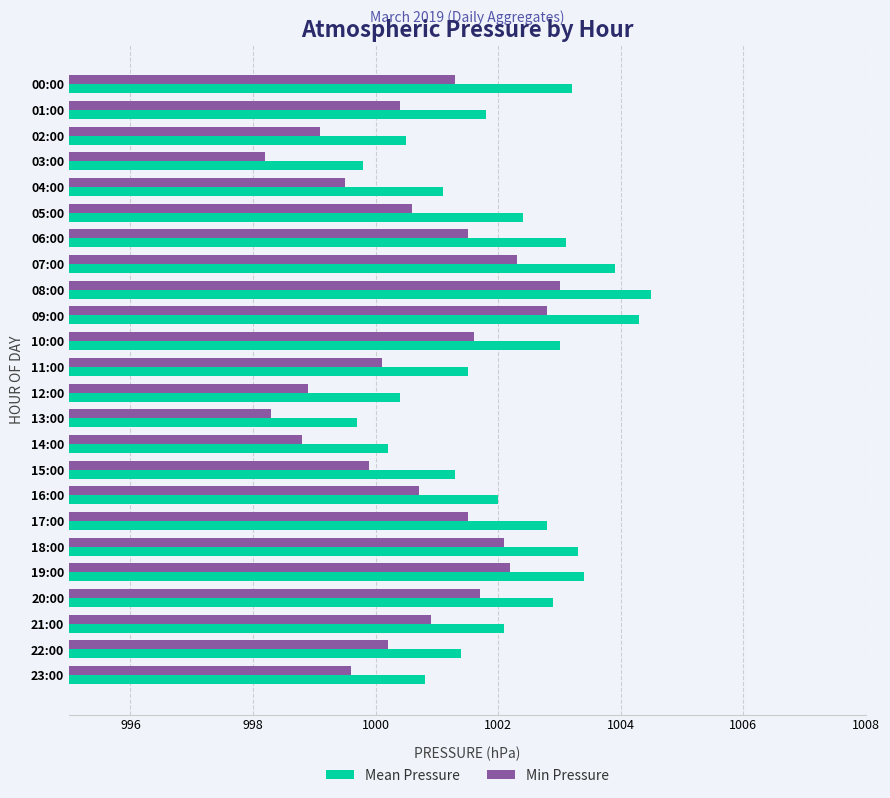

At how many categories does at least one series exceed 1000?

22